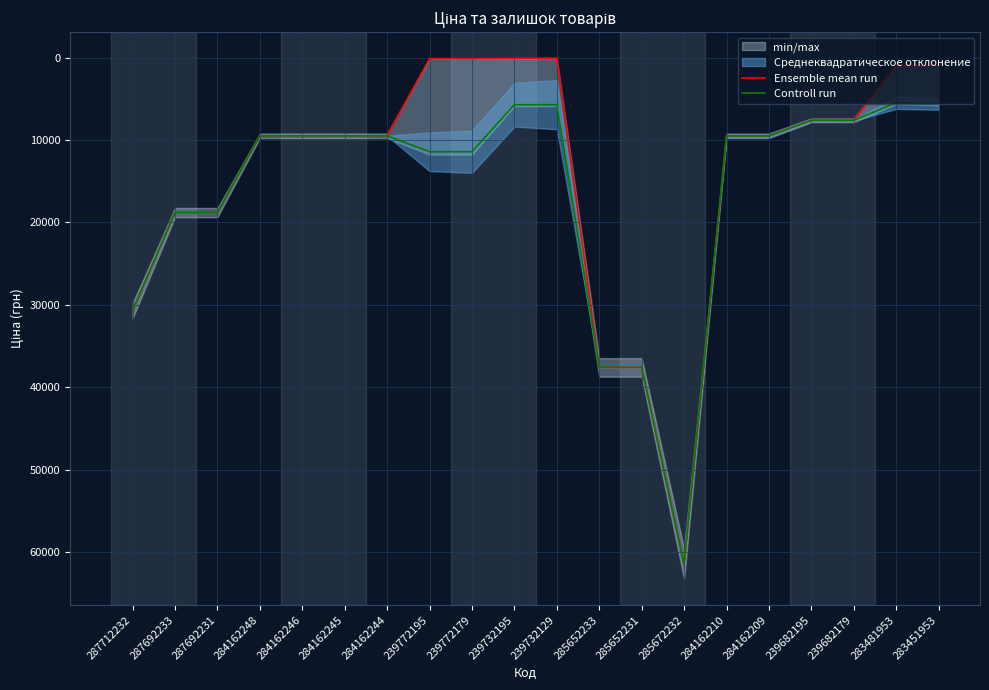

What is the label of the 1st point from the left?

287712232